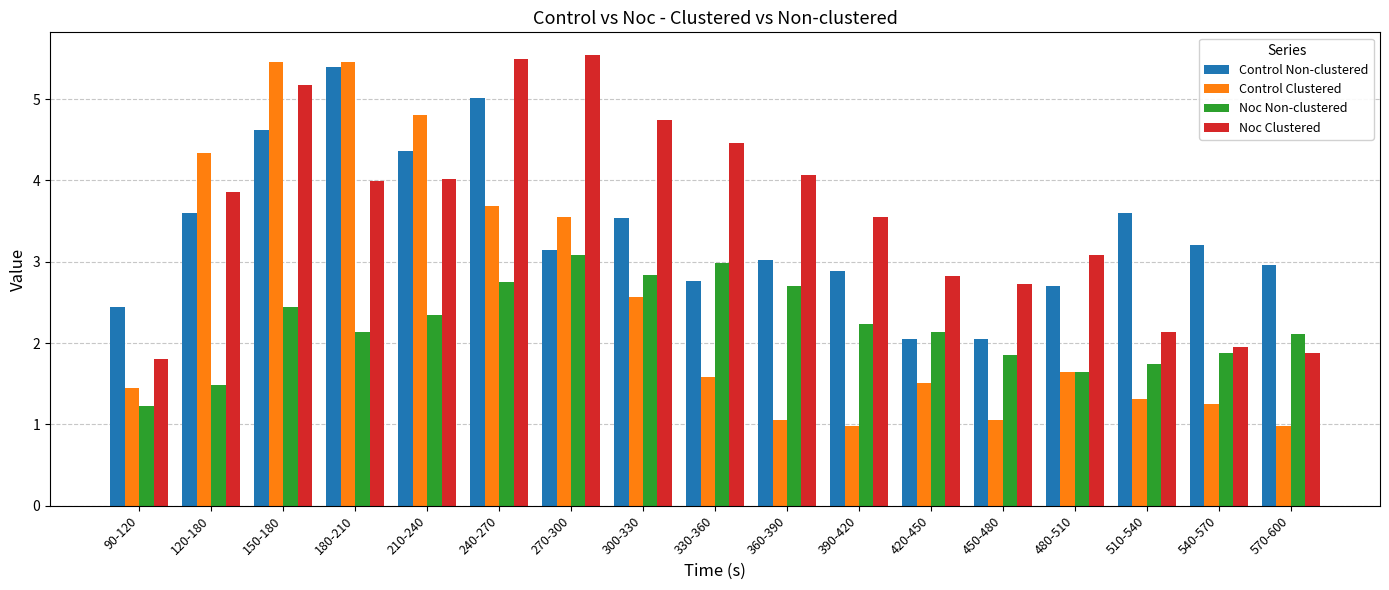

Reading left to right, what are all the values shown in this chart?

Control Non-clustered: 2.4	3.6	4.6	5.4	4.4	5.0	3.1	3.5	2.8	3.0	2.9	2.1	2.1	2.7	3.6	3.2	3.0
Control Clustered: 1.4	4.3	5.5	5.5	4.8	3.7	3.6	2.6	1.6	1.1	1.0	1.5	1.1	1.6	1.3	1.2	1.0
Noc Non-clustered: 1.2	1.5	2.4	2.1	2.3	2.7	3.1	2.8	3.0	2.7	2.2	2.1	1.9	1.6	1.7	1.9	2.1
Noc Clustered: 1.8	3.9	5.2	4.0	4.0	5.5	5.5	4.7	4.5	4.1	3.5	2.8	2.7	3.1	2.1	1.9	1.9